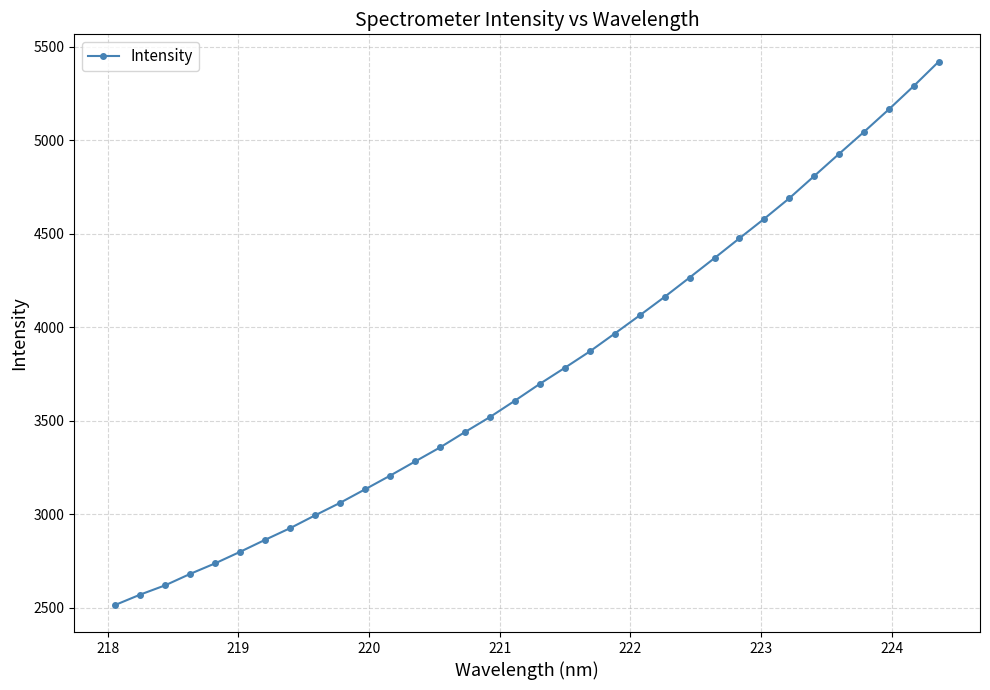

What is the value of the 24th point from the left?

4265.5